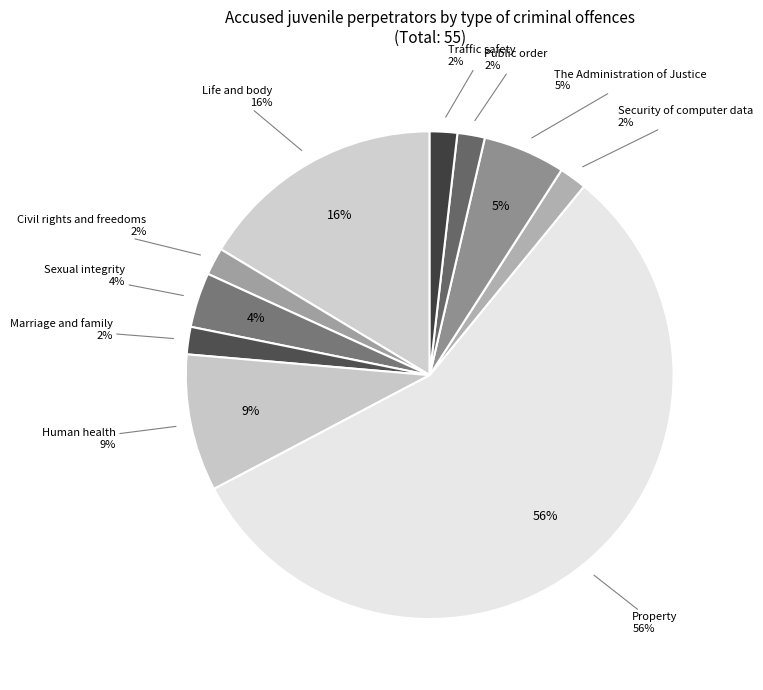

Rank the categories by value from highest to lowest.

Property, Life and body, Human health, The Administration of Justice, Sexual integrity, Civil rights and freedoms, Marriage and family, Security of computer data, Public order, Traffic safety